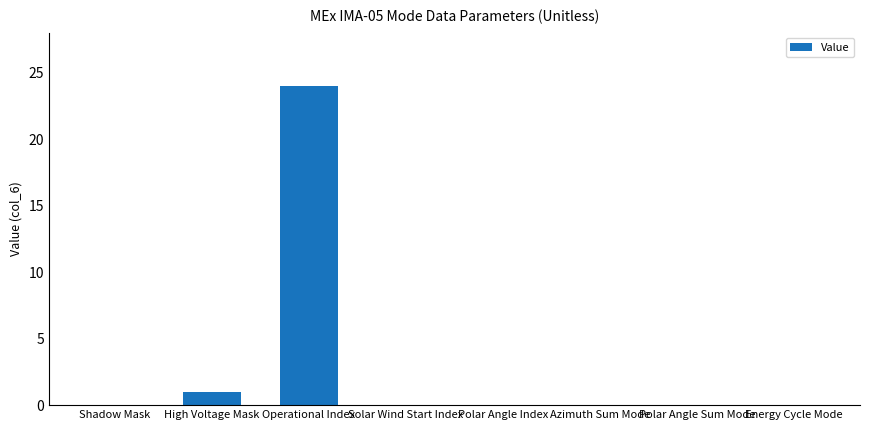

What is the greatest value displayed?

24